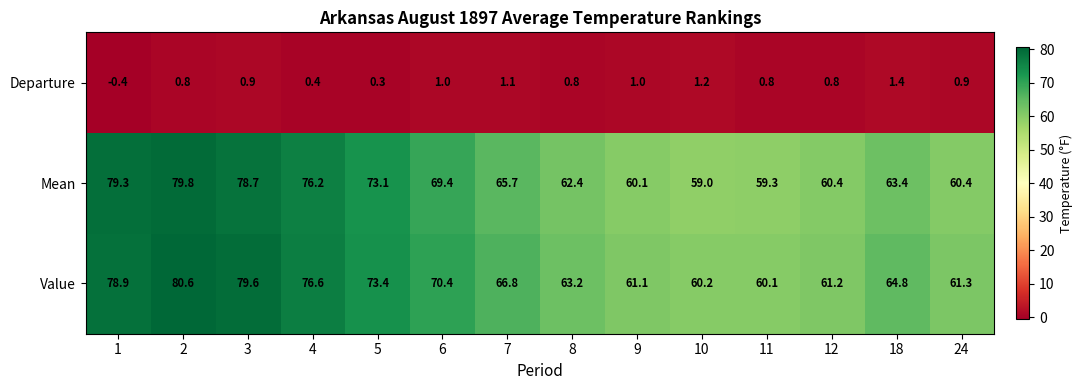

What is the sum of the Mean values at 18 and 24?

123.8